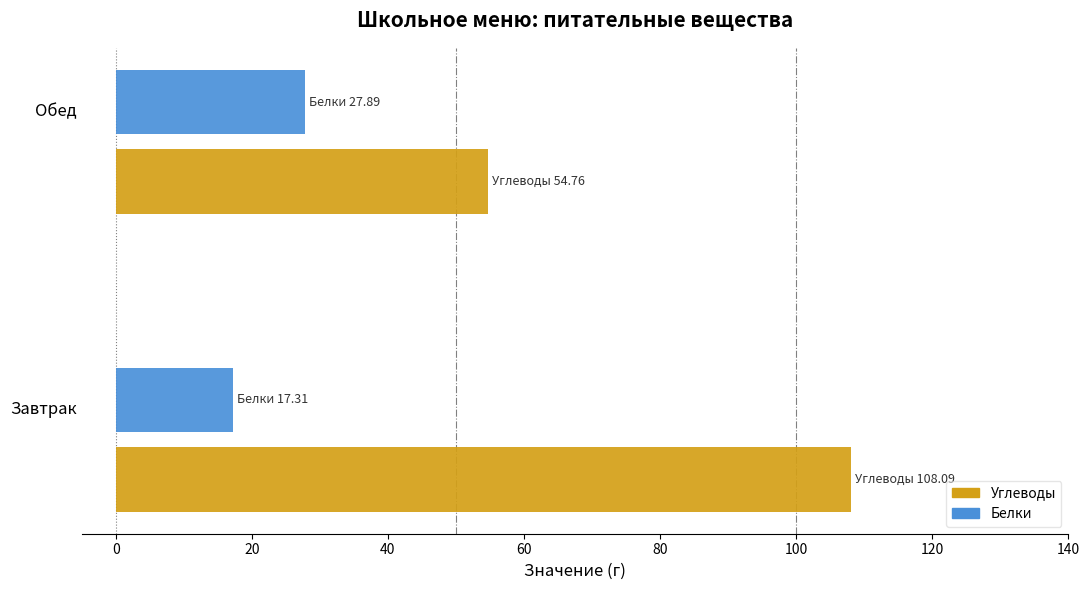

List the labels in order of Белки value, largest first.

Обед, Завтрак